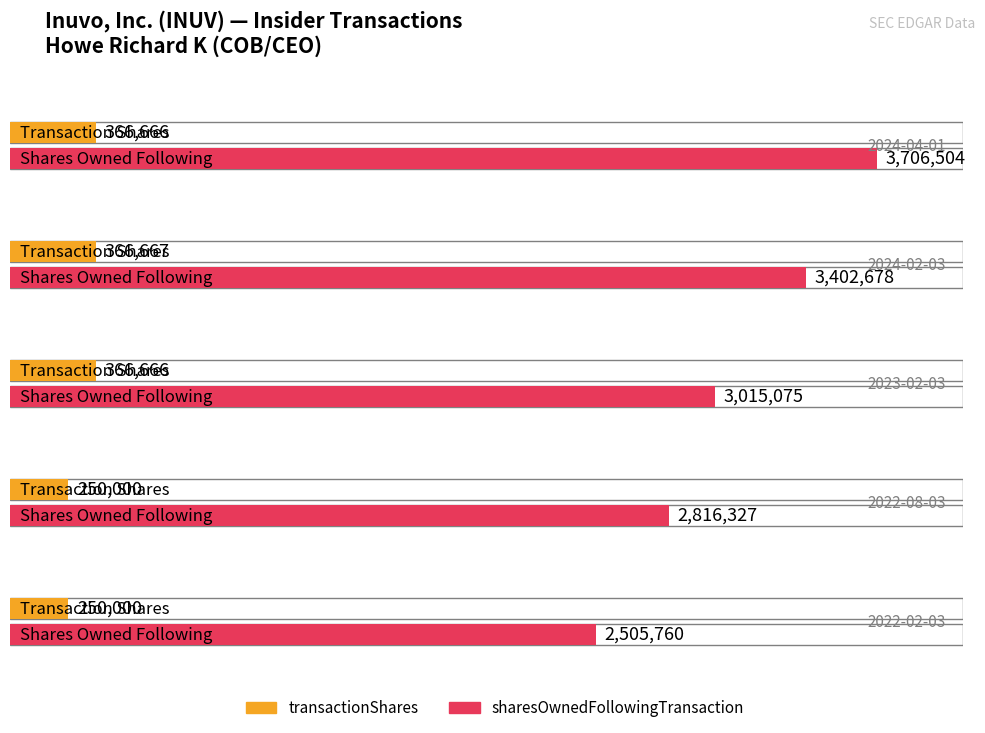

Between 2022-02-03 and 2022-08-03, which is larger?

2022-02-03